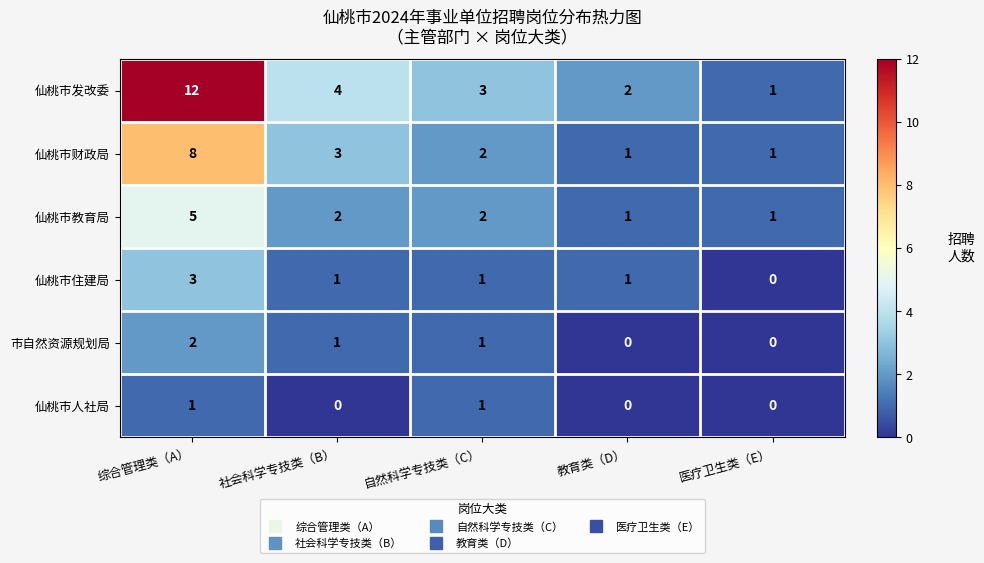

Rank the series by their maximum value, from highest to lowest.

仙桃市发改委, 仙桃市财政局, 仙桃市教育局, 仙桃市住建局, 市自然资源规划局, 仙桃市人社局